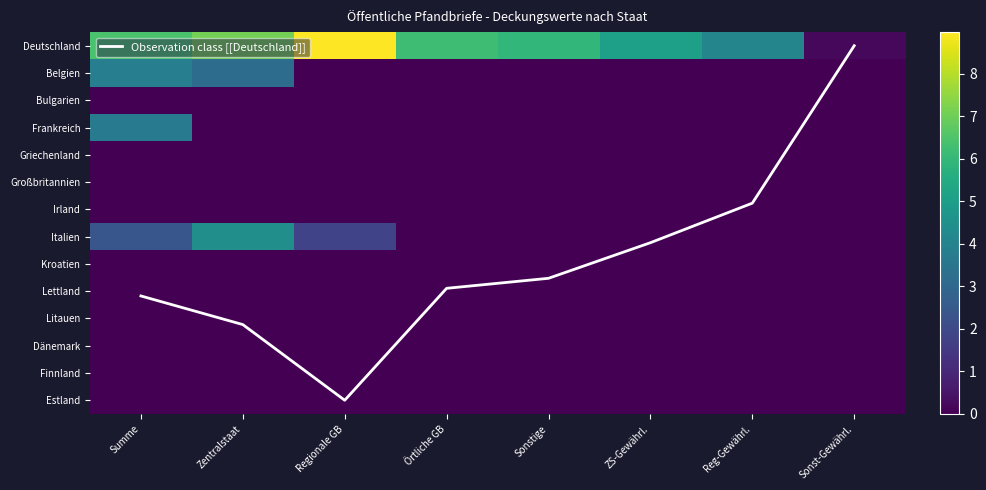

At which label does Observation class [[Deutschland]] first exceed 8?

Summe